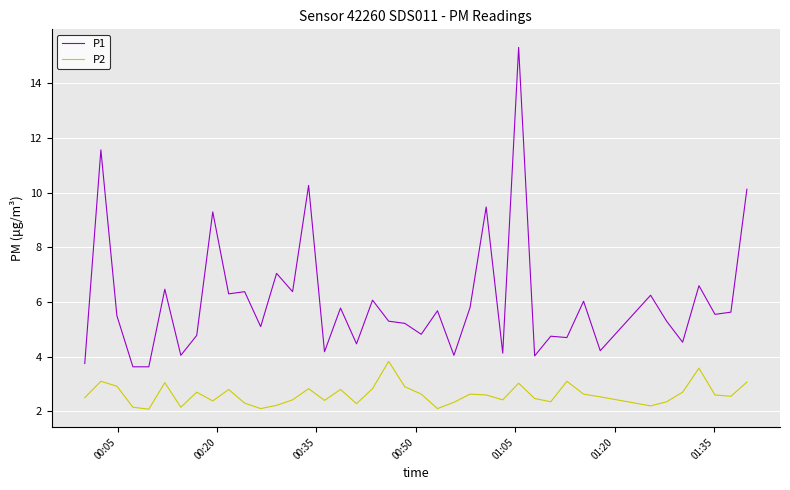

What is the minimum value shown in the chart?

2.1